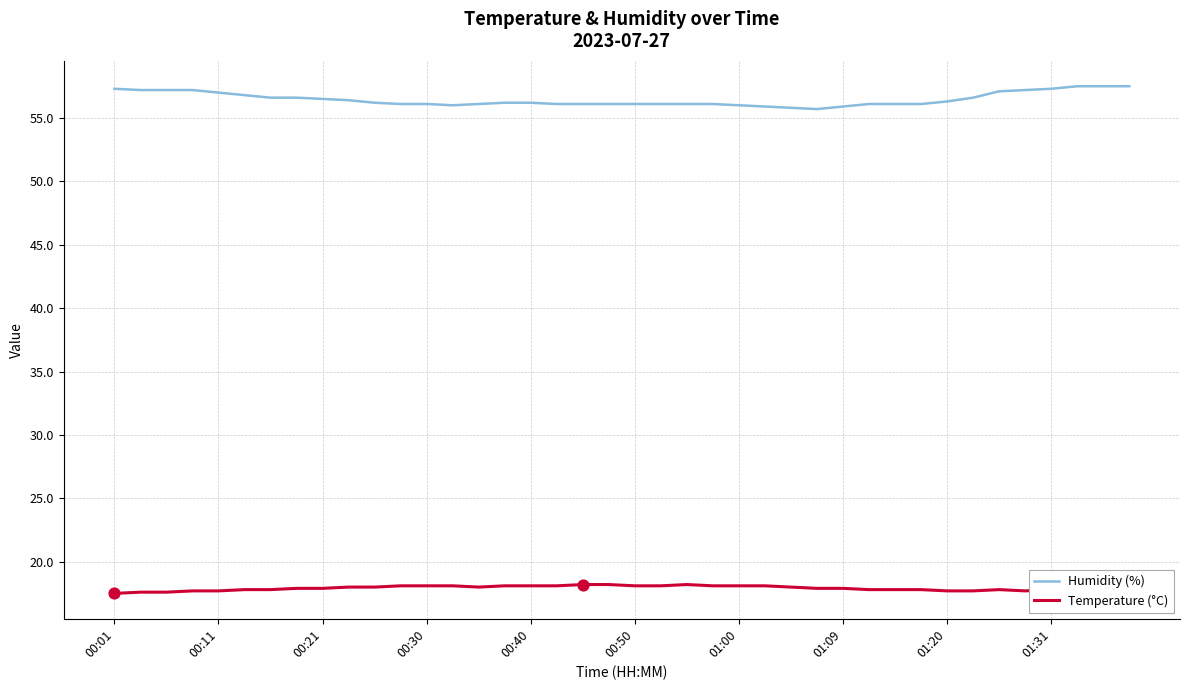

List the series in order of their overall mean, lowest first.

Temperature (°C), Humidity (%)